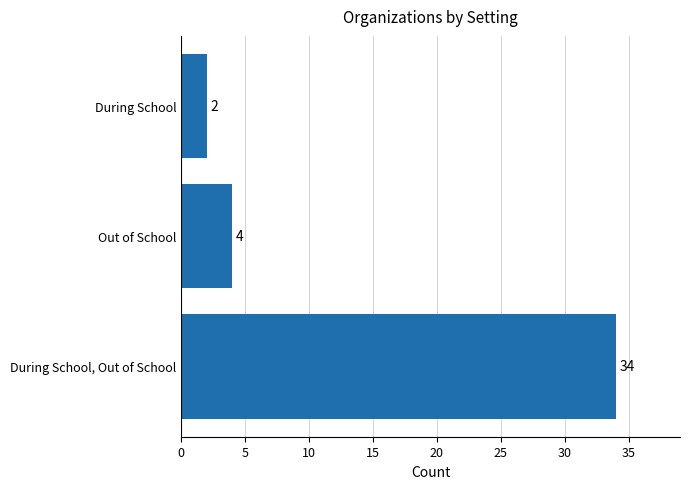

At which category does the chart reach its minimum across all series?

During School